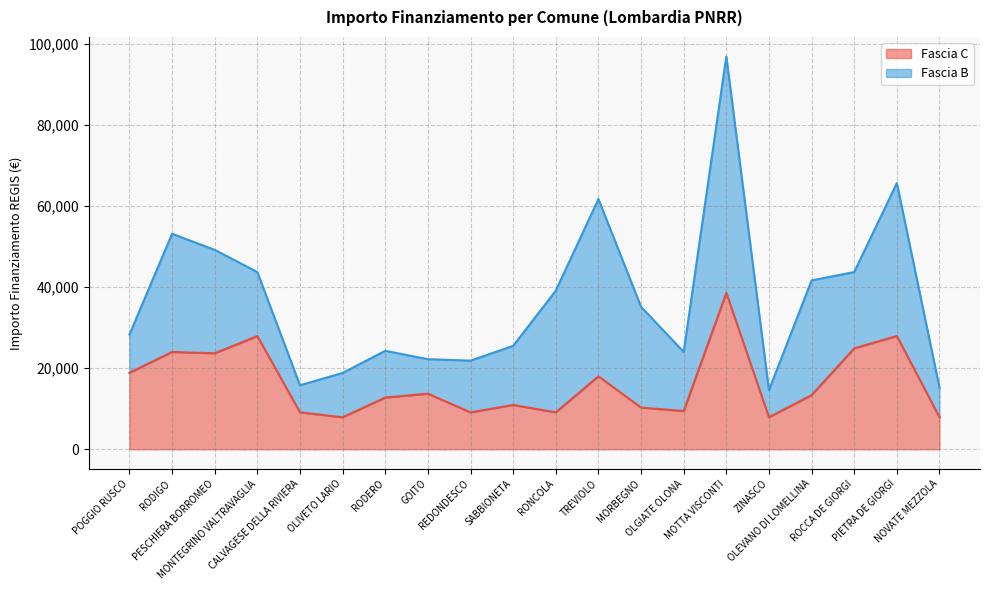

Does the chart display data point markers on the line(s)?

No